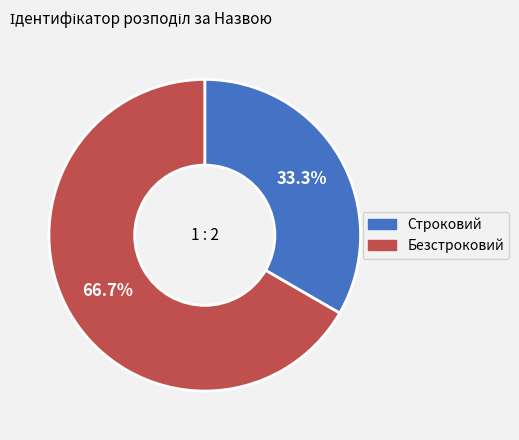

Which slice is the largest?

Безстроковий